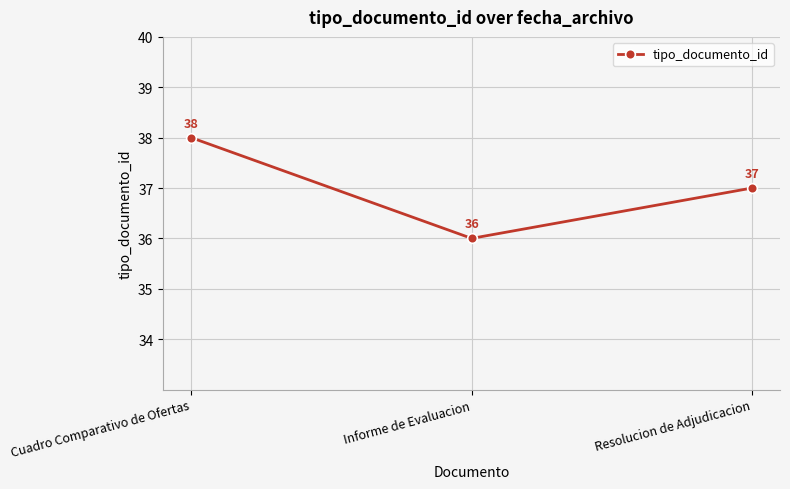

What is the difference between the values at Informe de Evaluacion and Resolucion de Adjudicacion?

1